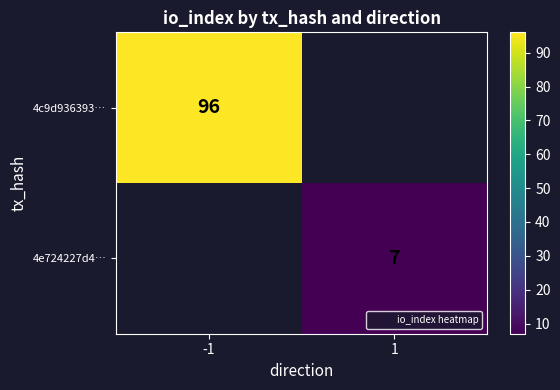

True or false: 4c9d936393… has a value of 61 at -1.

False